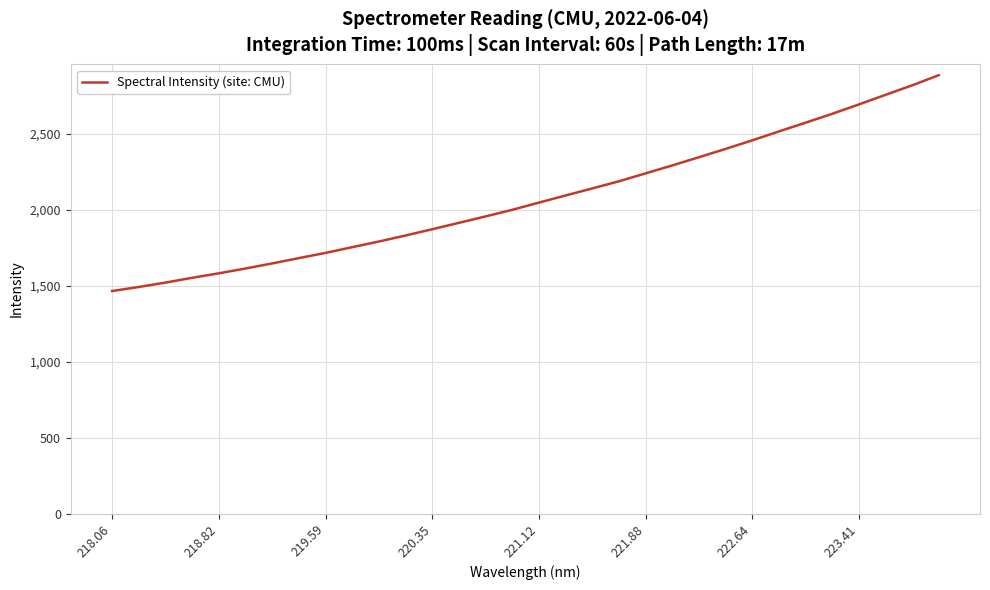

How many values are below 2048?

16